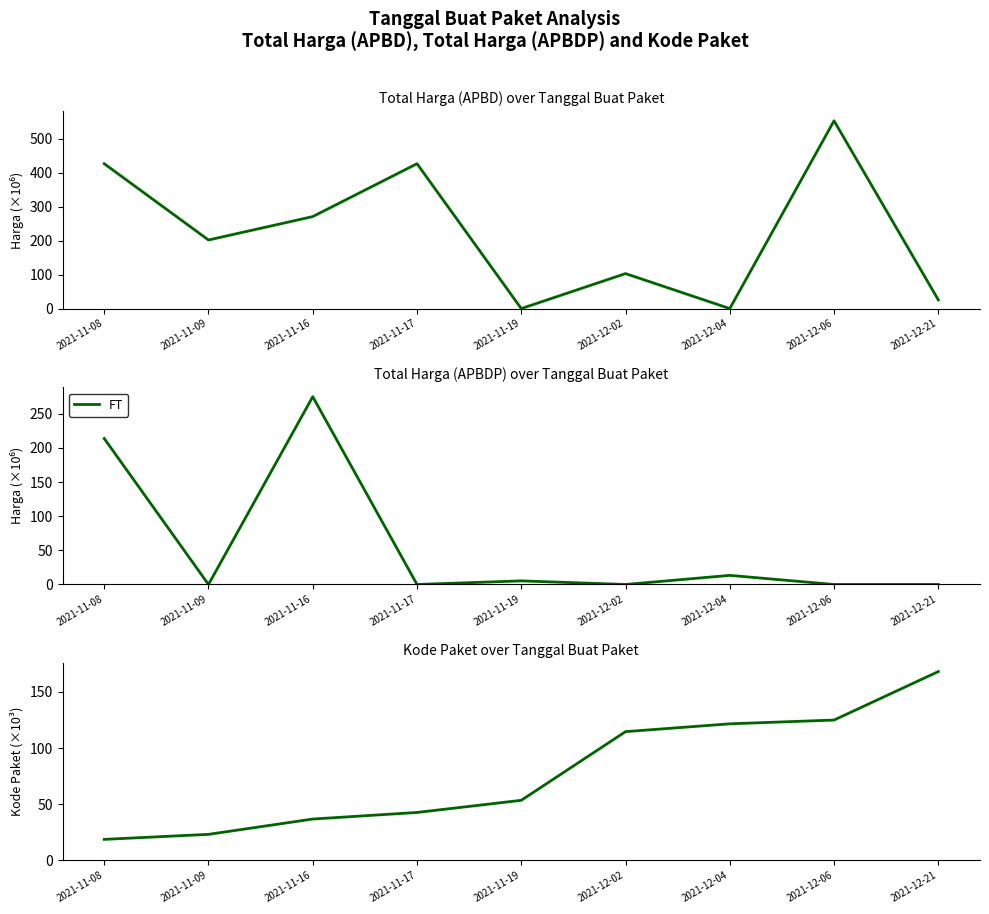

Which series has the widest spread of values?

Total Harga (APBD)